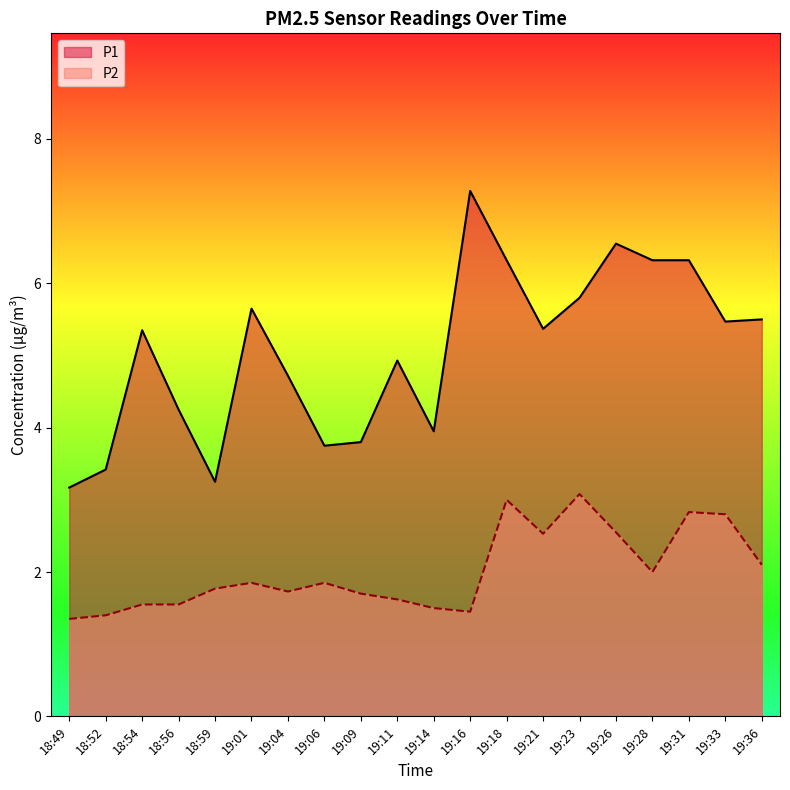

Rank the series by their maximum value, from lowest to highest.

P2, P1